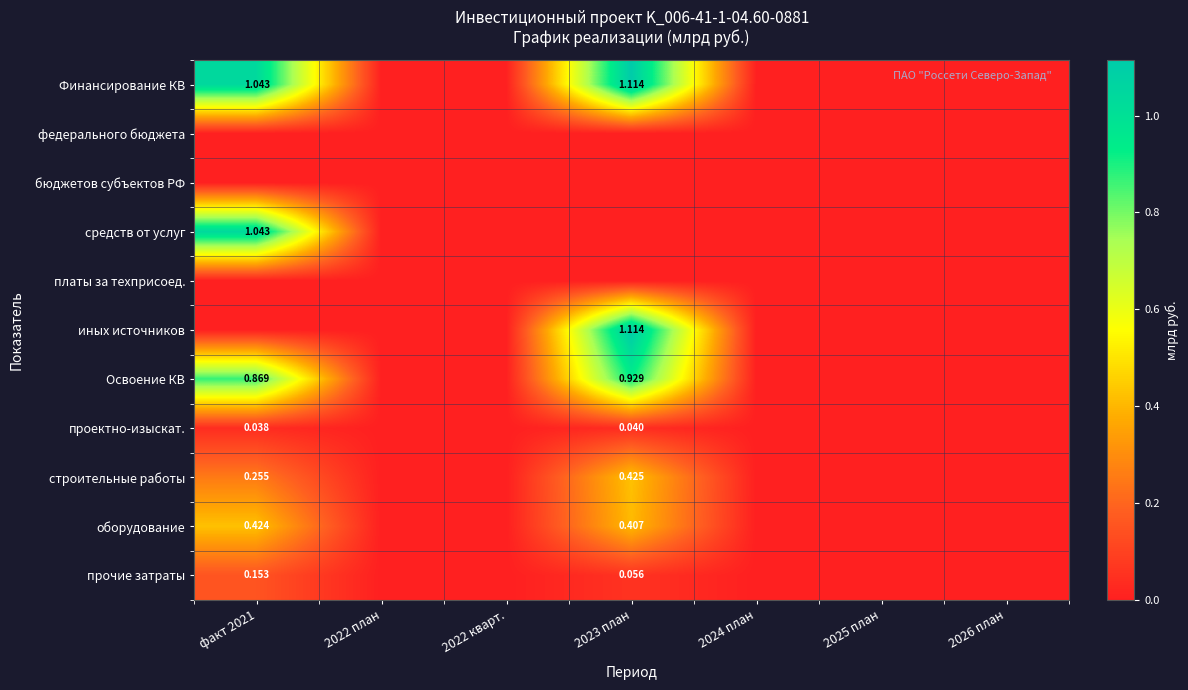

What is the sum of all Освоение КВ values?

1.8